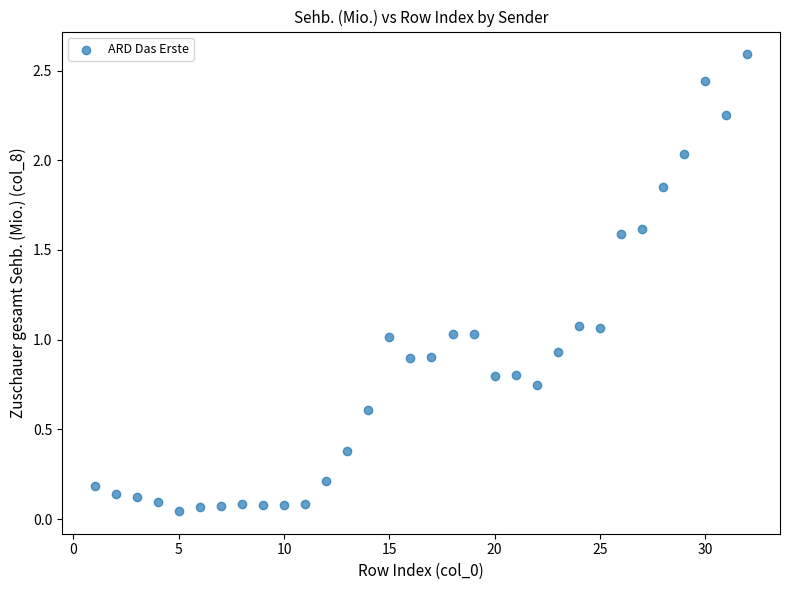

What is the range of X values (max minus min)?

31.0